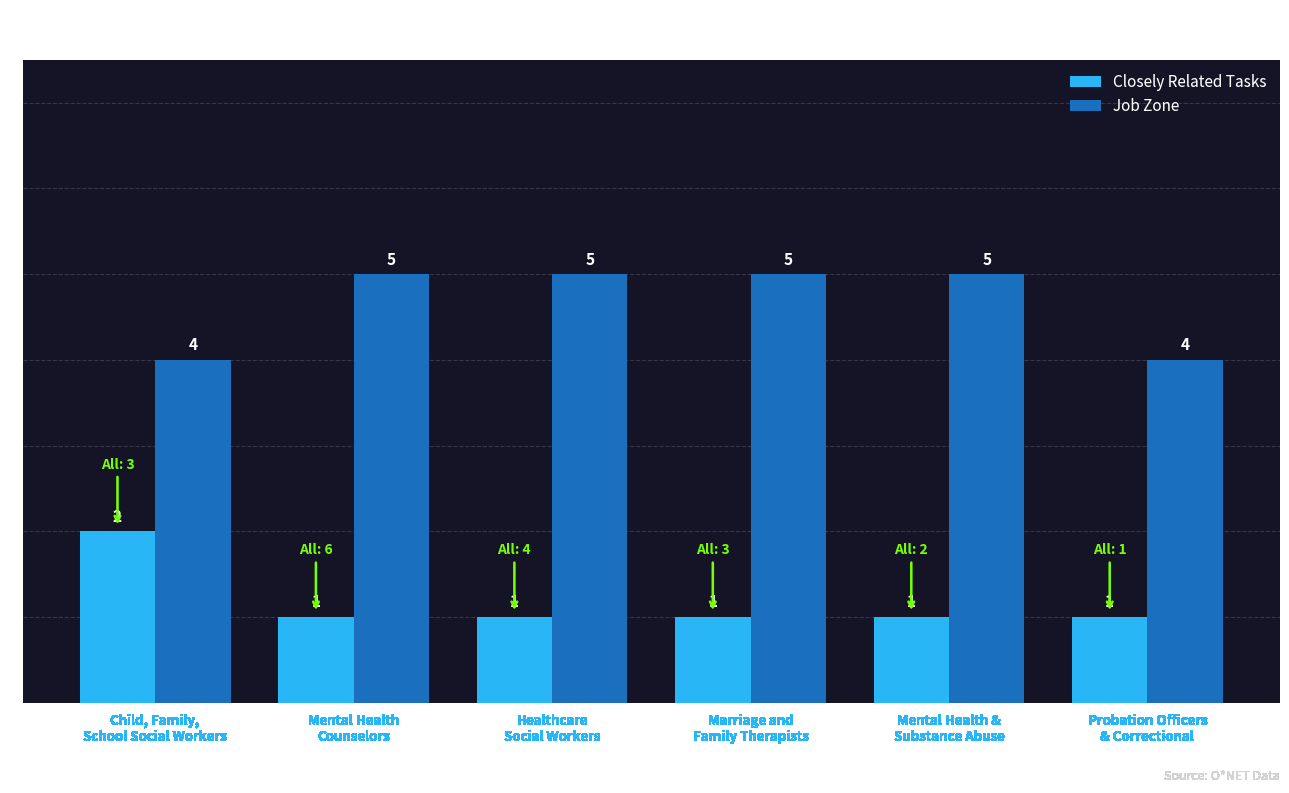

The value of Closely Related Tasks at Mental Health &
Substance Abuse is 1. True or false?

True